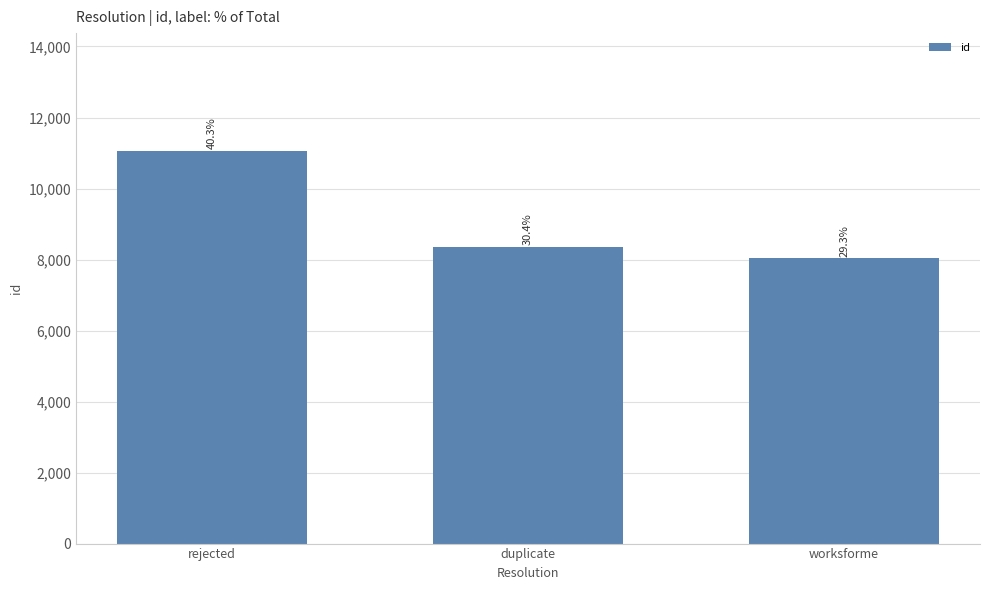

The chart shows a value of 8030 at worksforme. True or false?

True